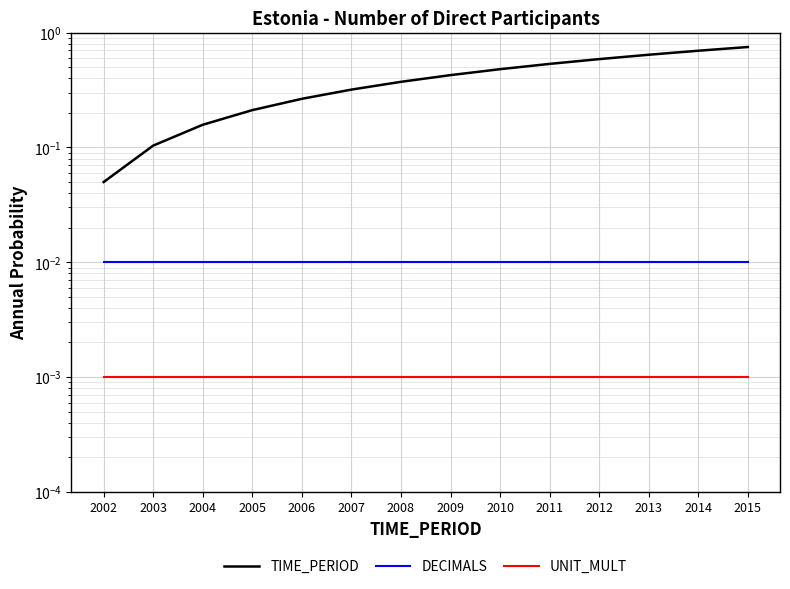

The TIME_PERIOD series shows 0.3 at 2006. True or false?

True